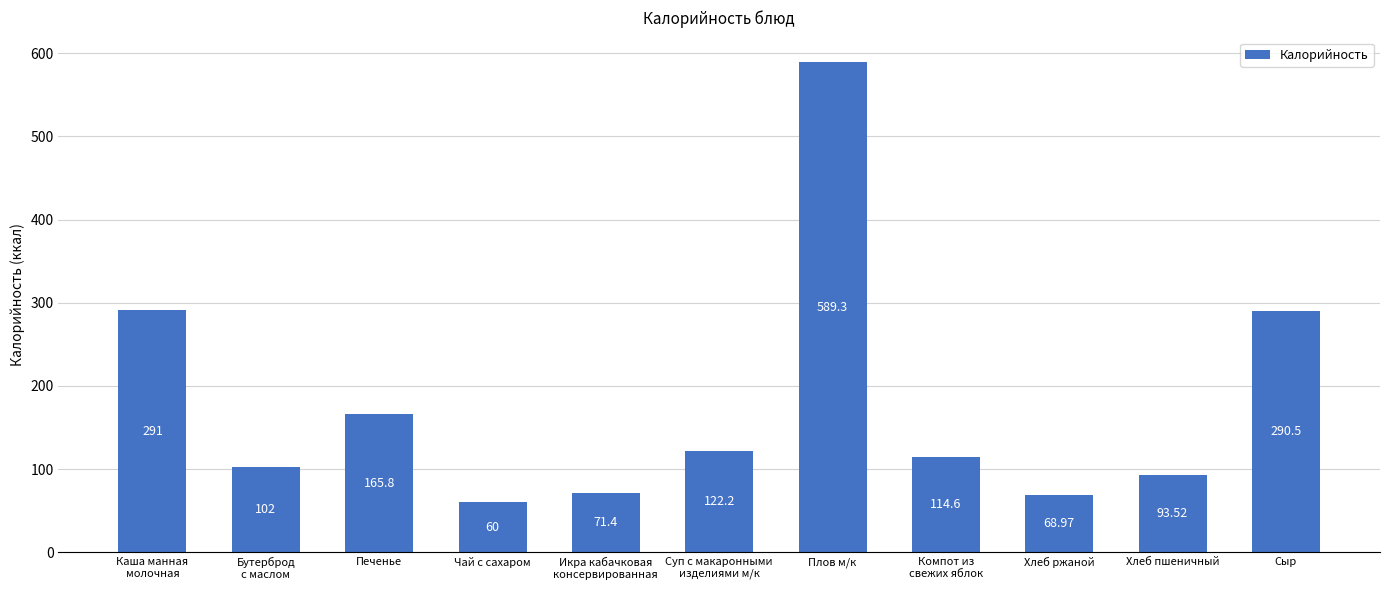

At which category does the chart reach its peak across all series?

Плов м/к